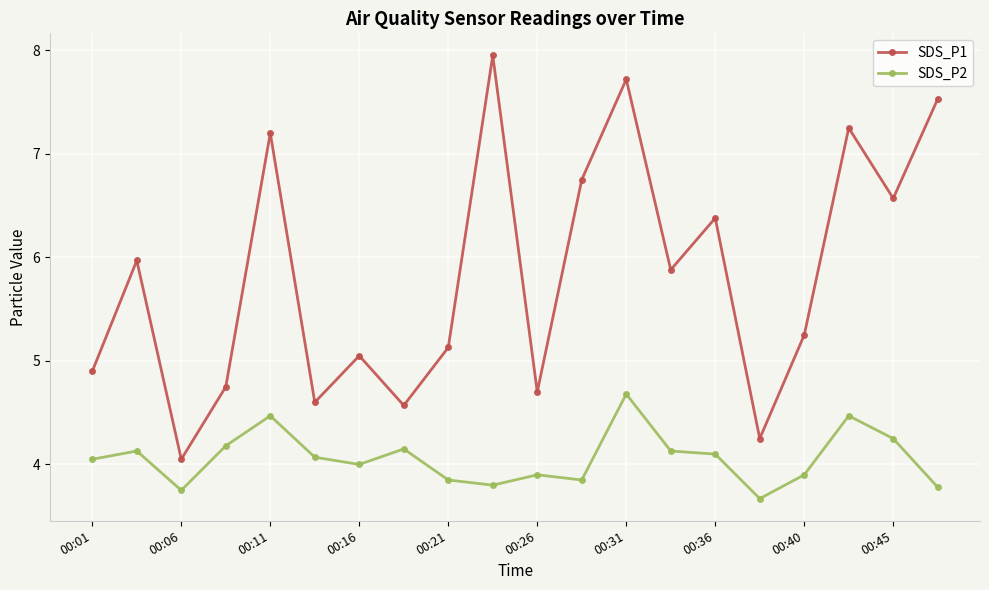

List the series in order of their overall mean, highest first.

SDS_P1, SDS_P2